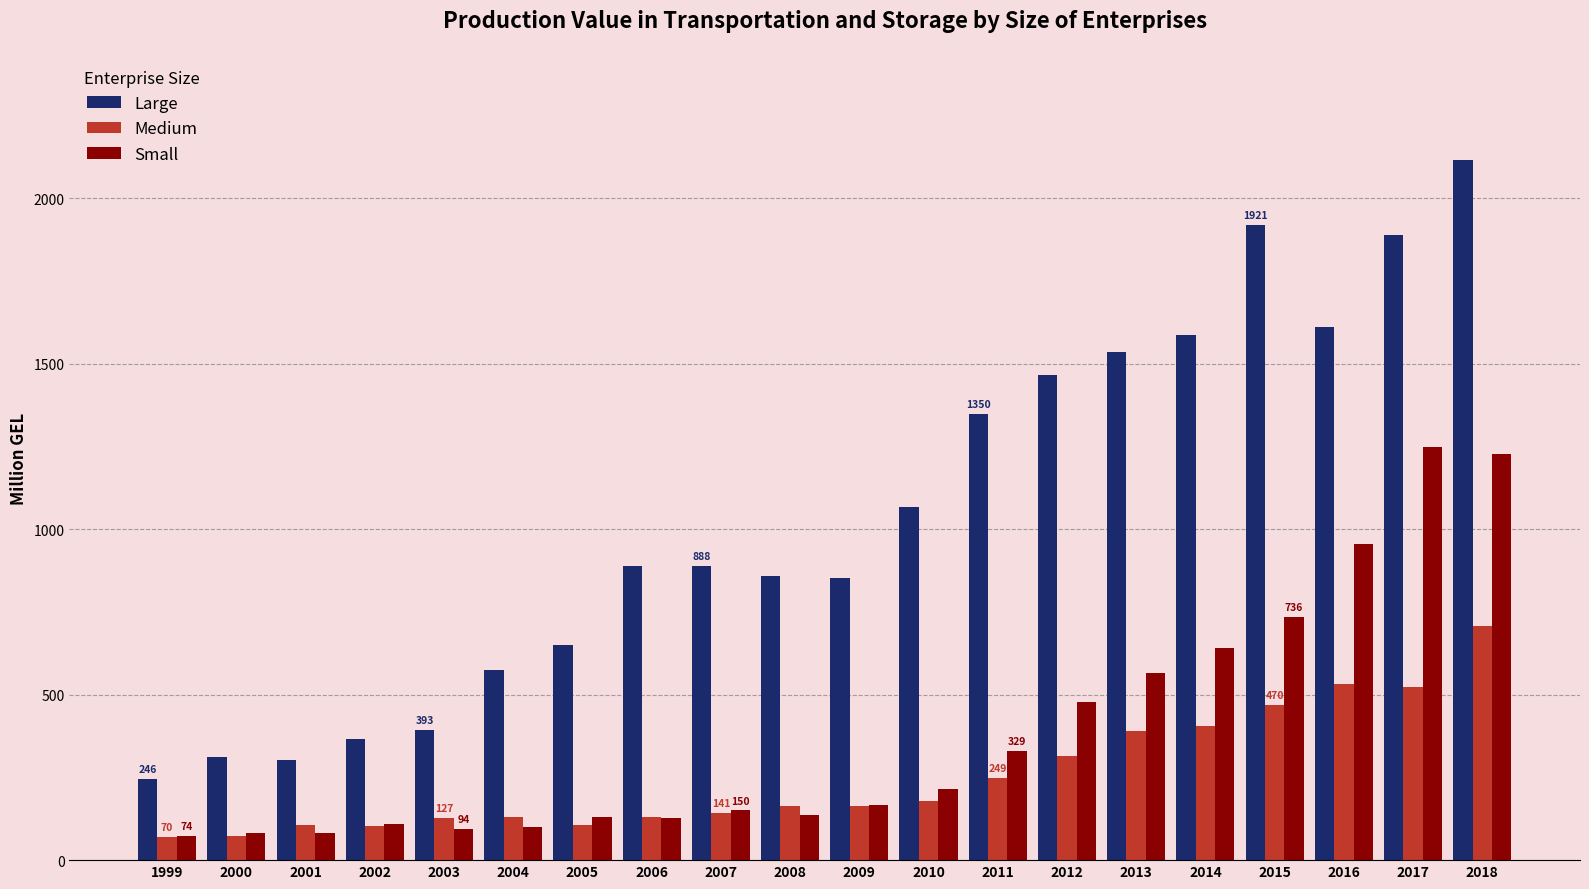

What is the difference between the highest and lowest values at 2011?

1100.6